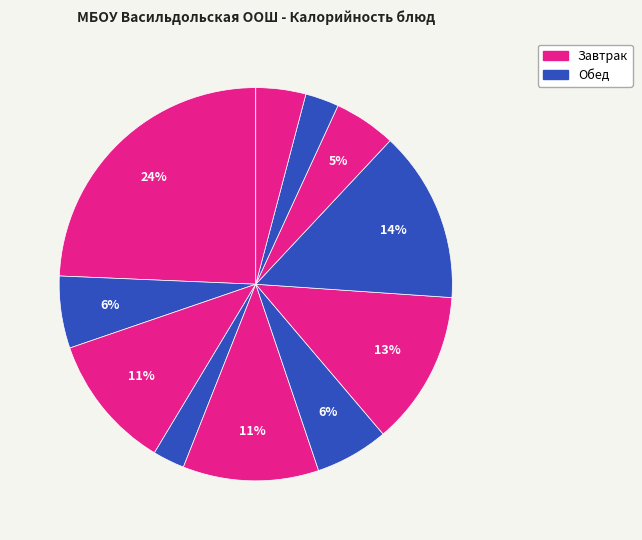

To the nearest percent, what is the average slice percentage?

9%